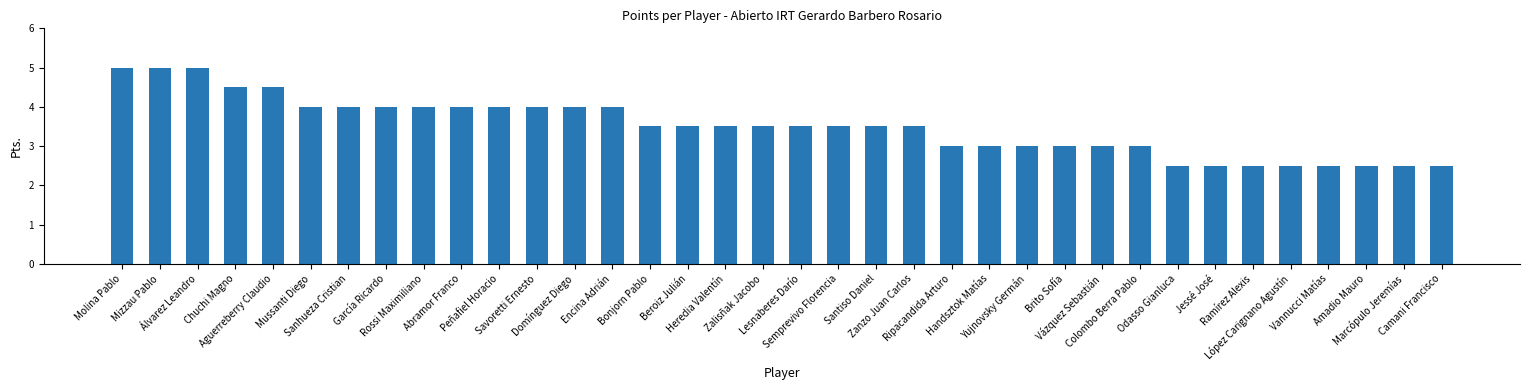

What is the label of the 21st bar from the left?

Santiso Daniel